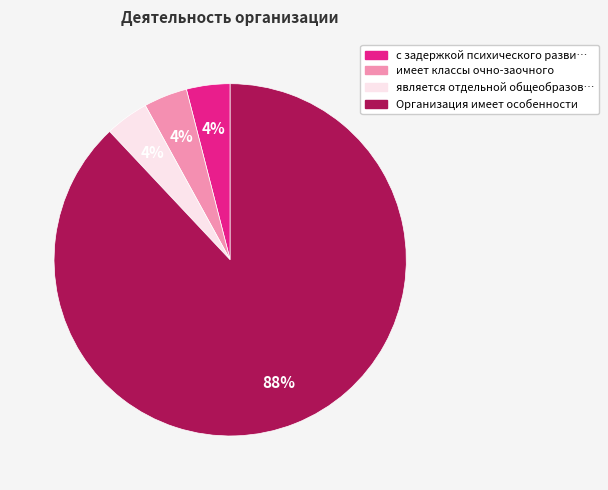

Between является отдельной общеобразовательной and с задержкой психического развития, which is larger?

является отдельной общеобразовательной